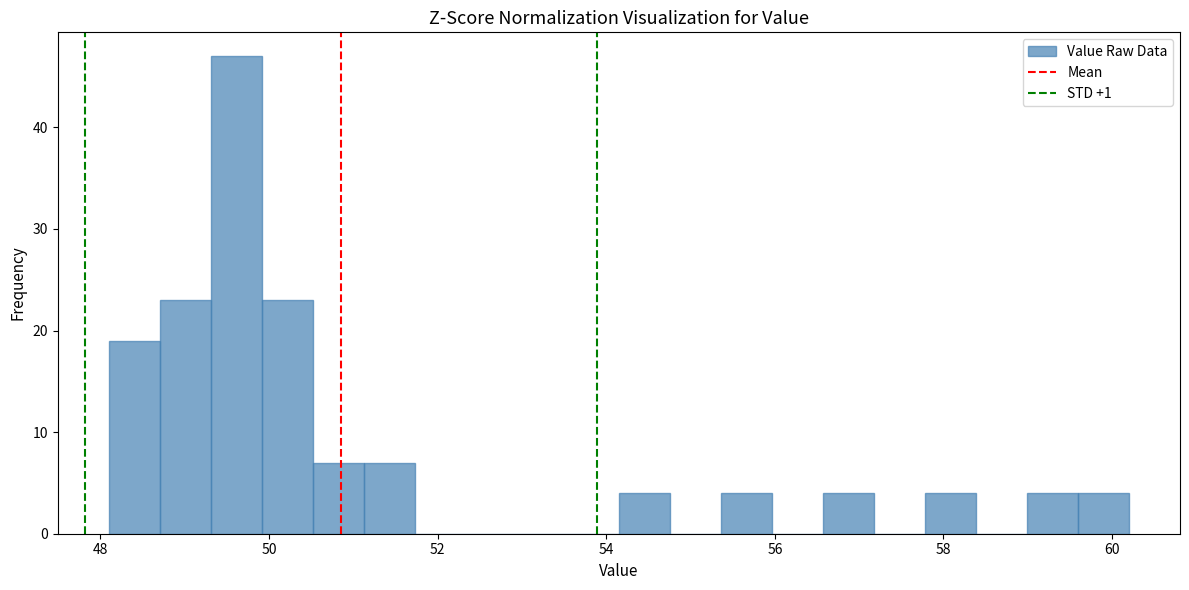

Read against the x-axis, roughly where is the centre of the tallest bar?

49.6